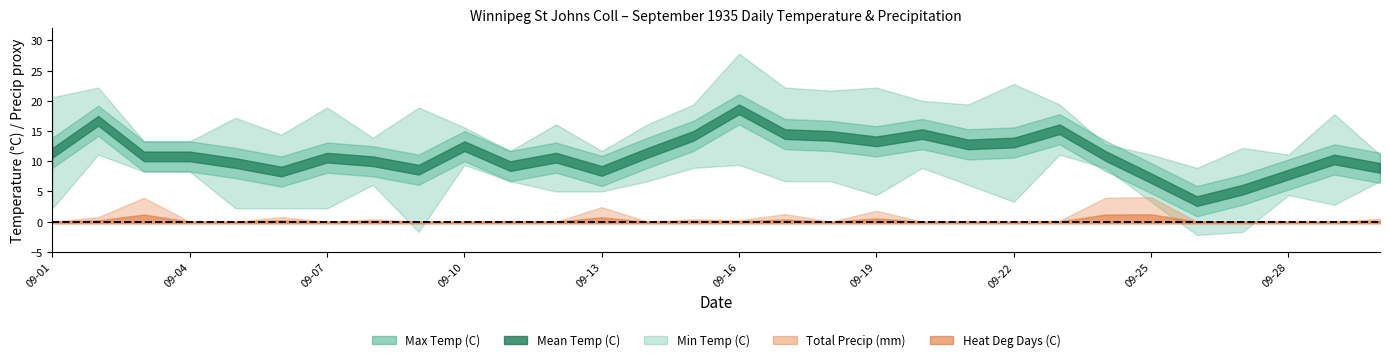

The value of Max Temp (C) at 09-05 is 26.9. True or false?

False